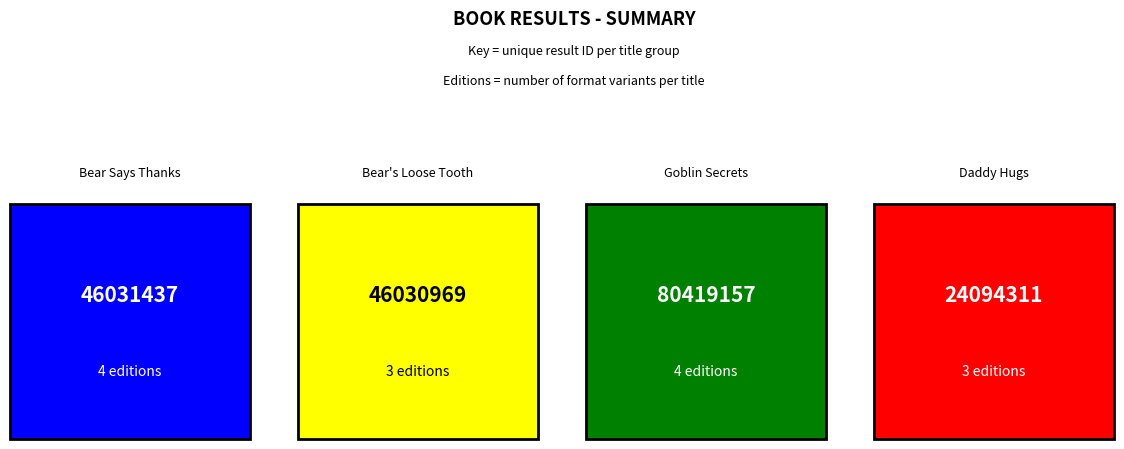

What is the maximum value shown in the chart?

4